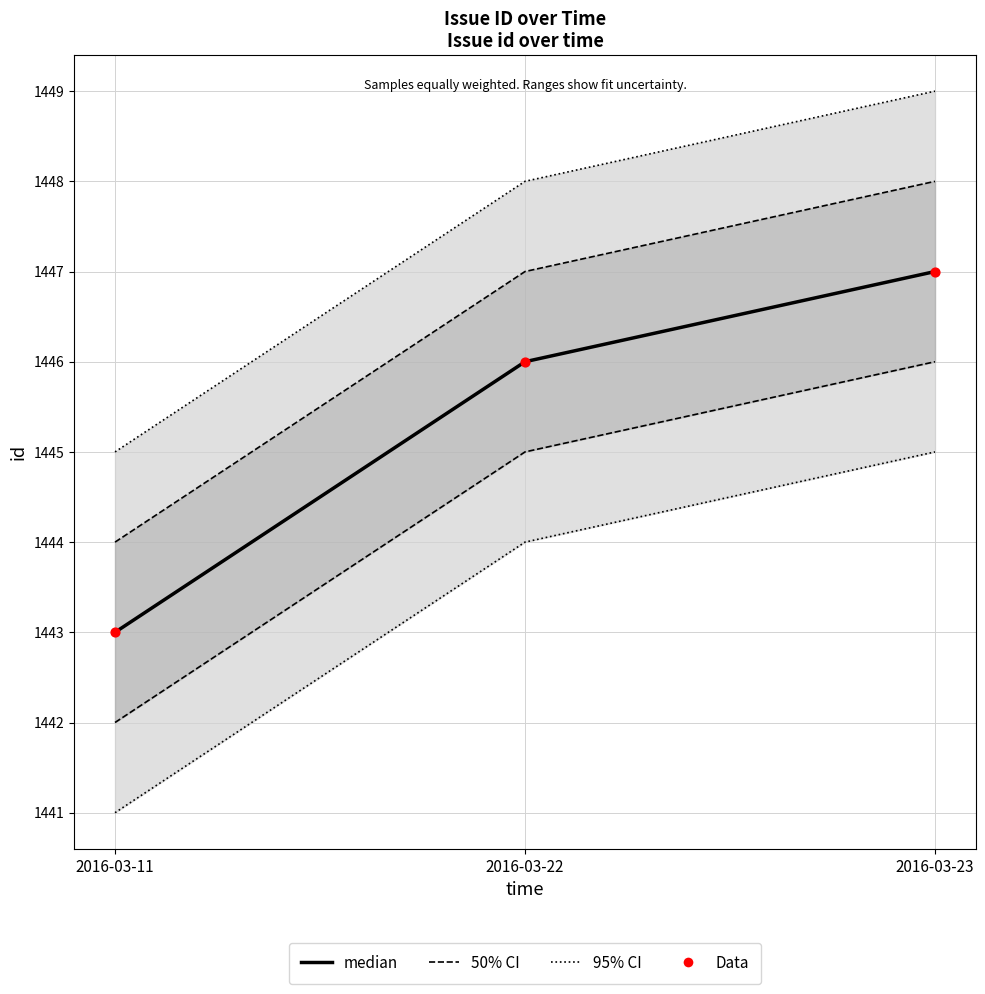

Is the value of Data at 2016-03-23 greater than the value of median at 2016-03-22?

Yes